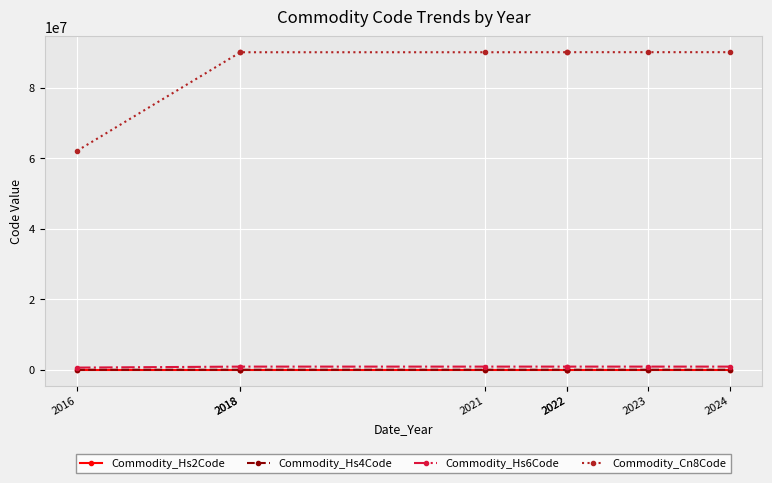

What is the value of the Commodity_Hs4Code point at the 6th from the left?

9004